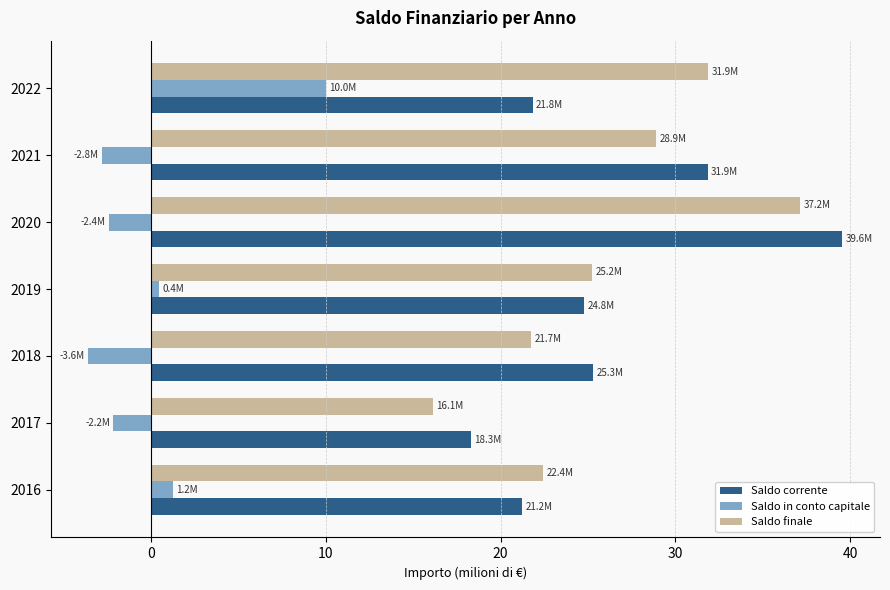

Which series has the largest range (max minus min)?

Saldo corrente